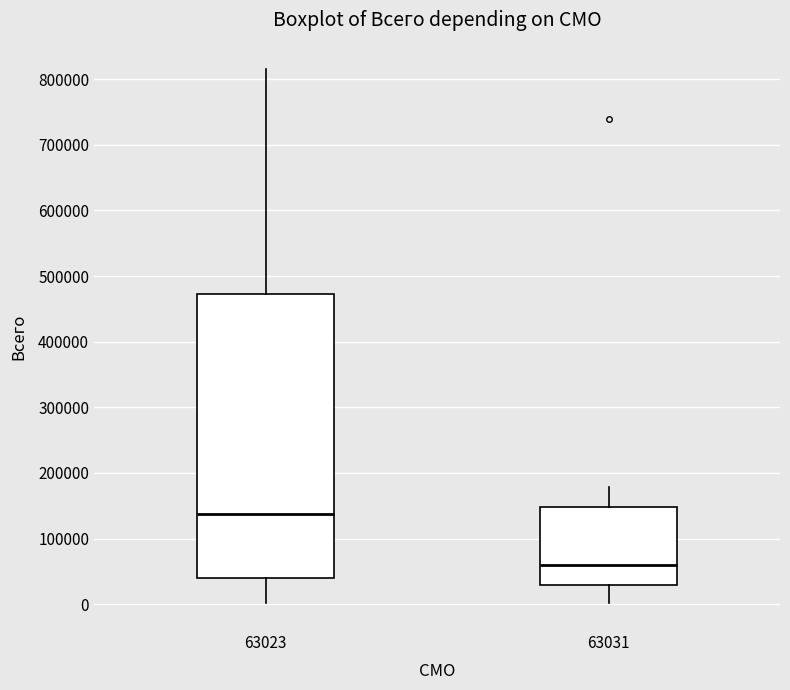

Where is the upper edge of the box at x = 63031 on the y-axis? The values are not printed on the chart, so give them approximately, as read against the axis.

150000